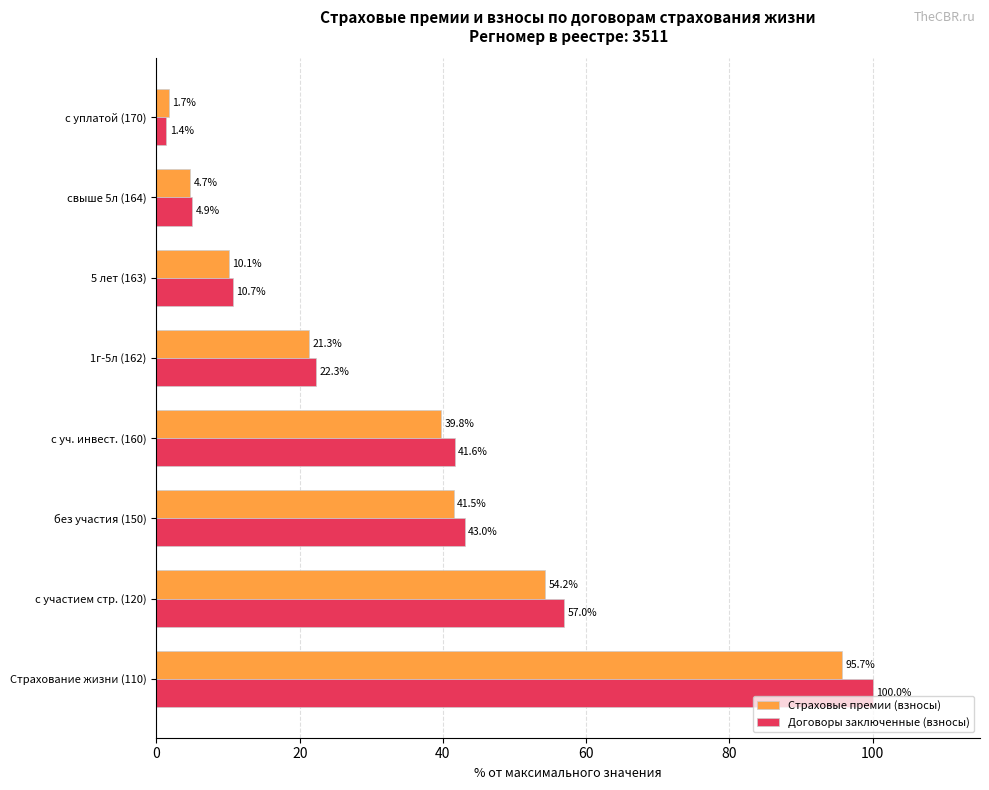

What value does the Договоры заключенные (взносы) series have at с уплатой (170)?

1.4